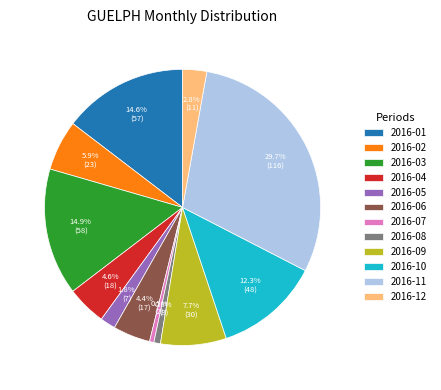

To the nearest percent, what percentage of the pie is 2016-01?

15%